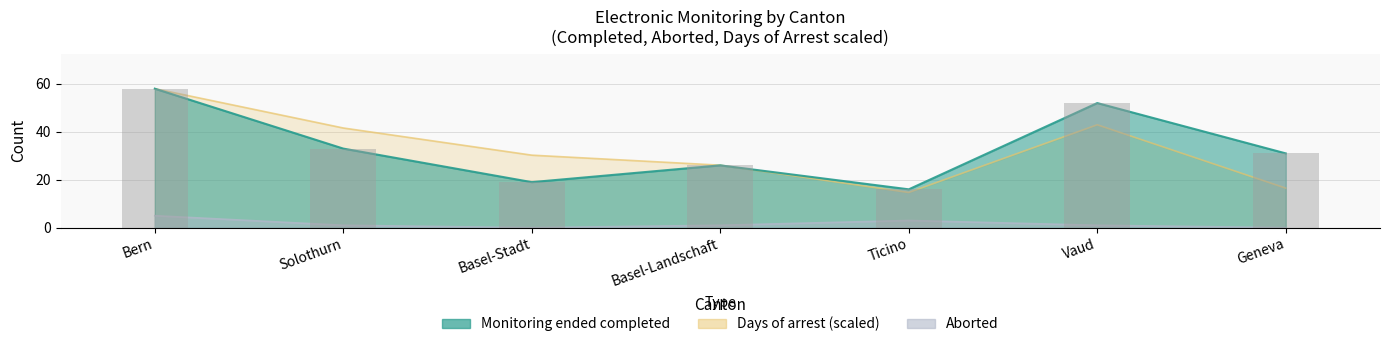

What is the highest value of the Aborted series?

5.0